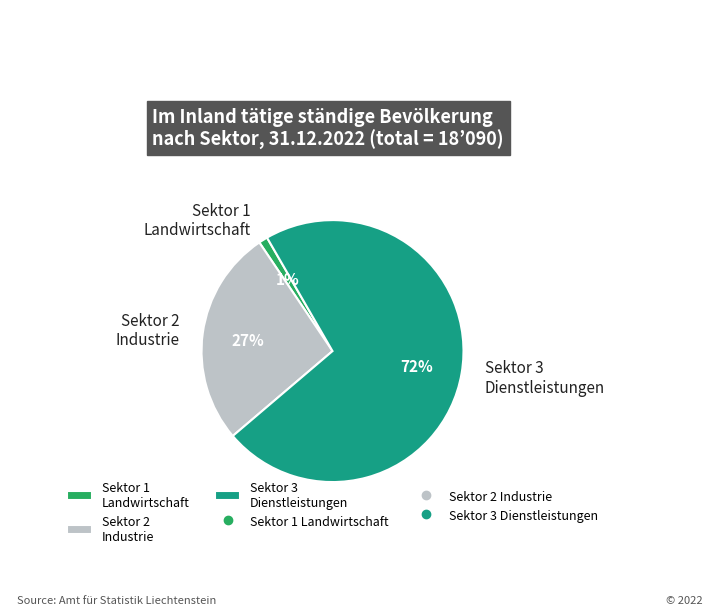

Is the sum of Sektor 1 Landwirtschaft and Sektor 3 Dienstleistungen greater than half?

Yes